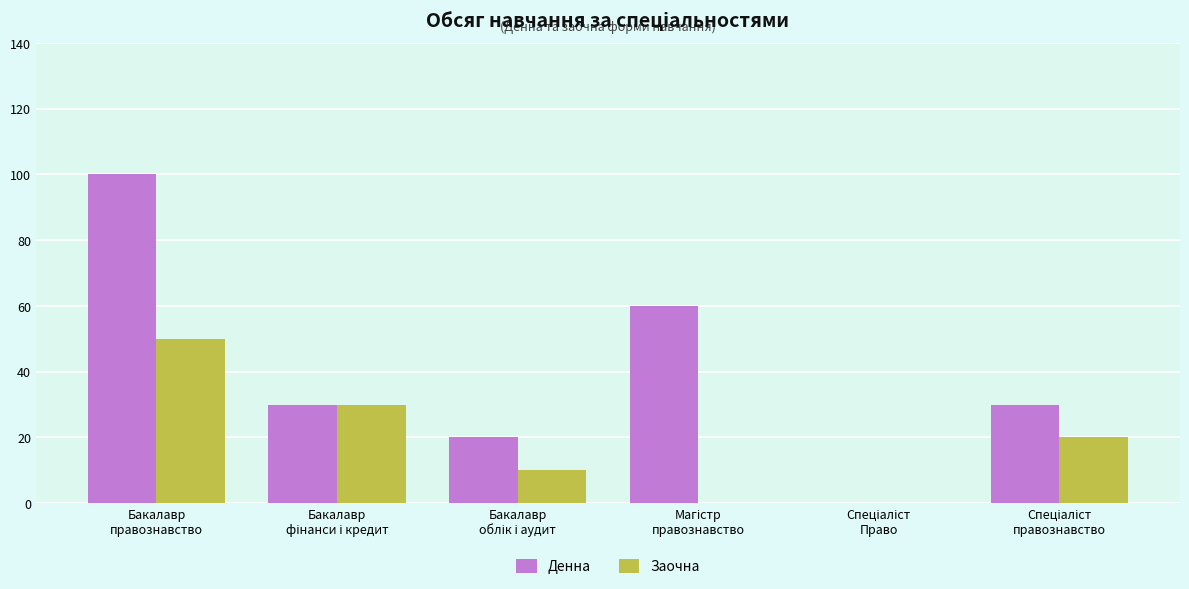

What is the greatest value displayed?

100